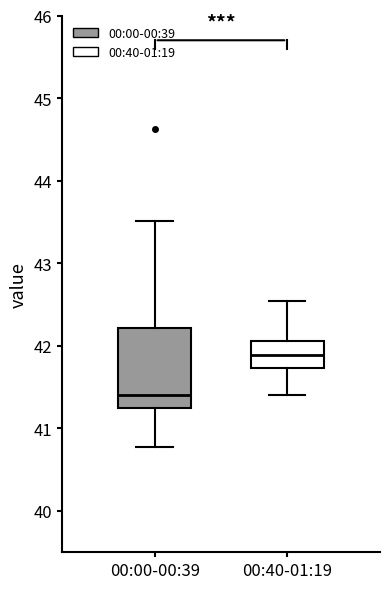

Reading left to right, transcribe this box plot: for each box, give where its median line is, the range the box spans, and where its two whiskers end, as read against the y-axis. The values are not printed on the chart, so give them approximately, as read against the axis.

00:00-00:39: median 41.4, box 41.3 to 42.2, whiskers 40.8 to 43.5
00:40-01:19: median 41.9, box 41.7 to 42.1, whiskers 41.4 to 42.5